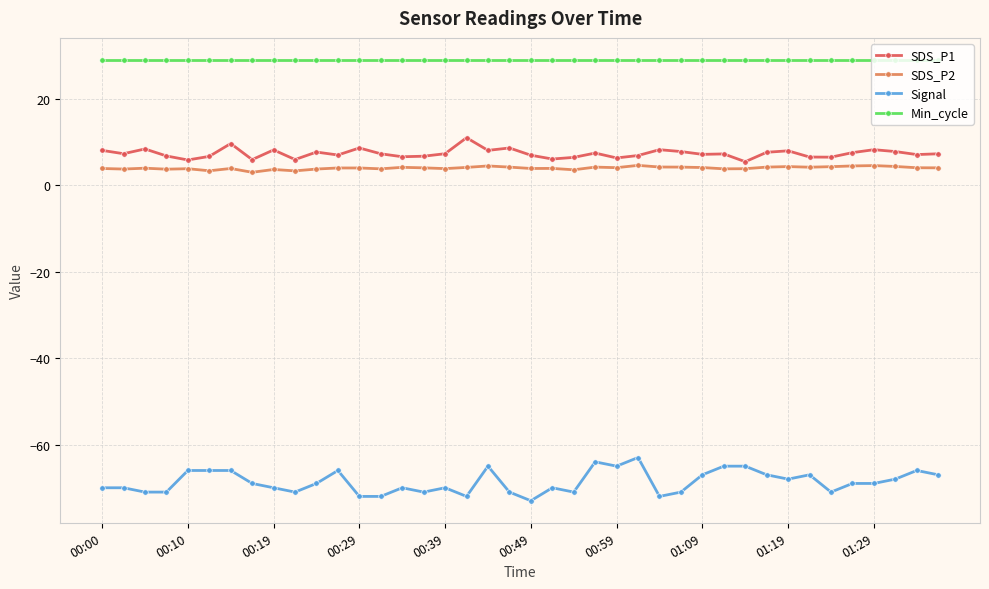

True or false: Min_cycle and Signal cross at least once.

False